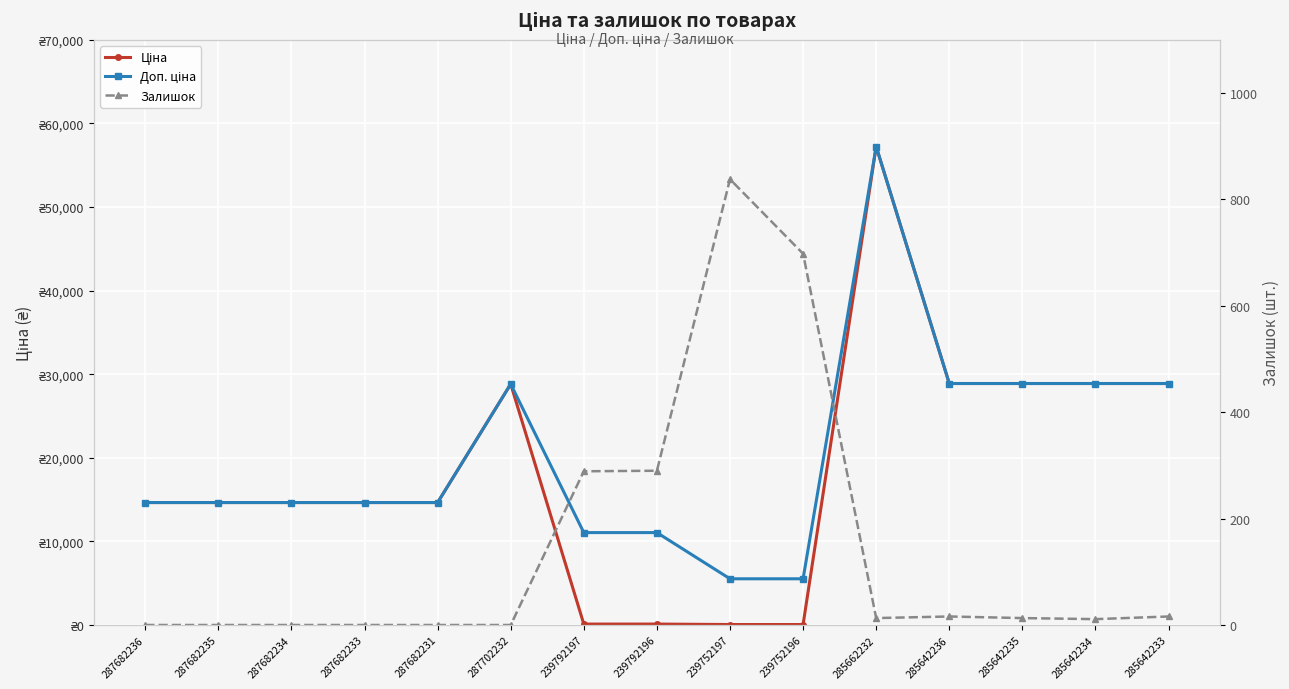

How many distinct data groups are displayed?

3